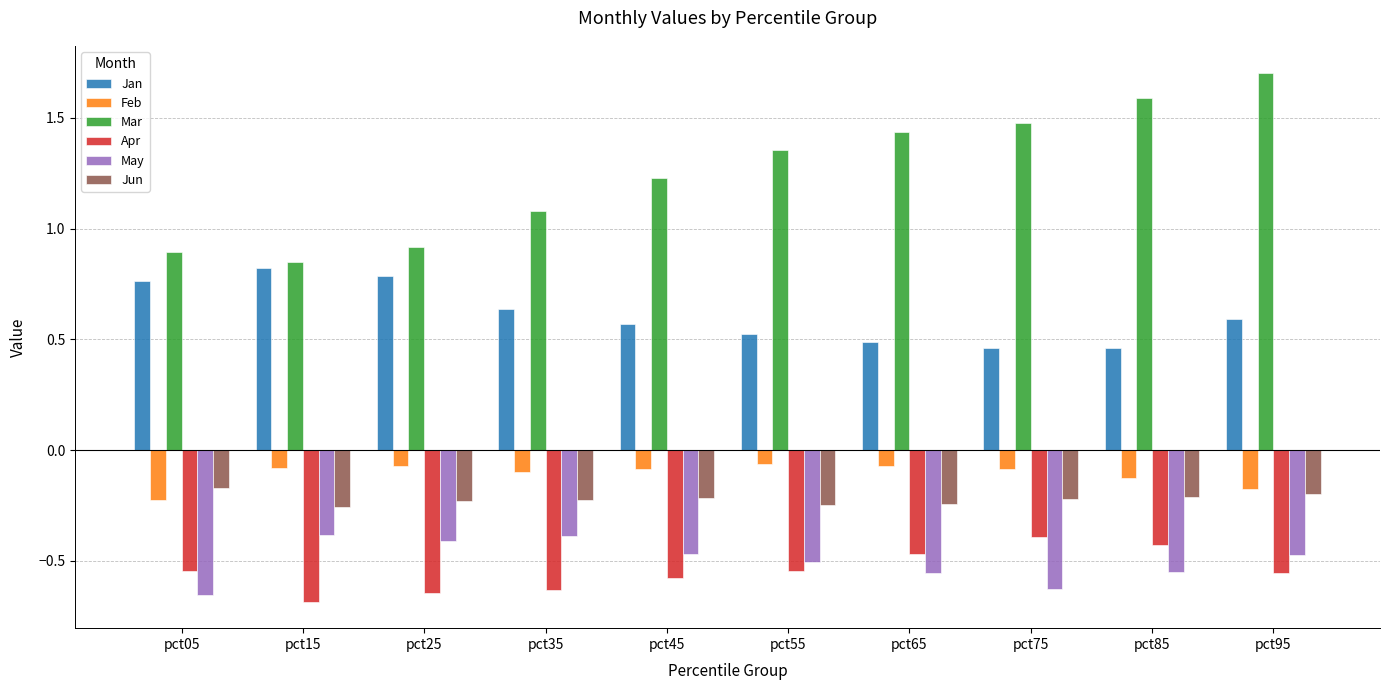

At how many categories does at least one series exceed 0?

10